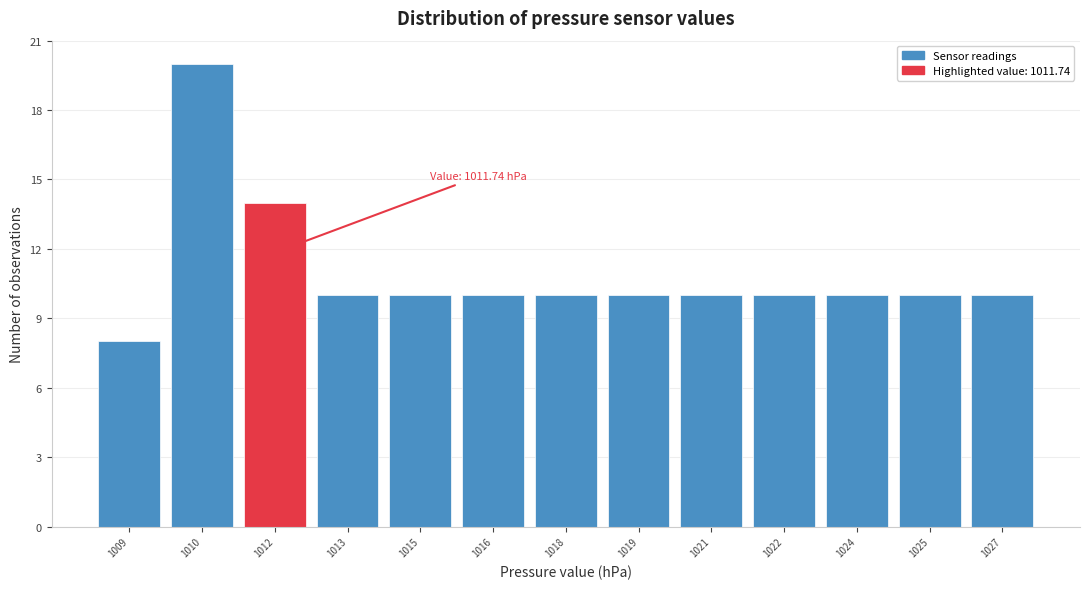

Reading left to right, what are all the values shown in this chart?

1009=8	1010=20	1012=14	1013=10	1015=10	1016=10	1018=10	1019=10	1021=10	1022=10	1024=10	1025=10	1027=10